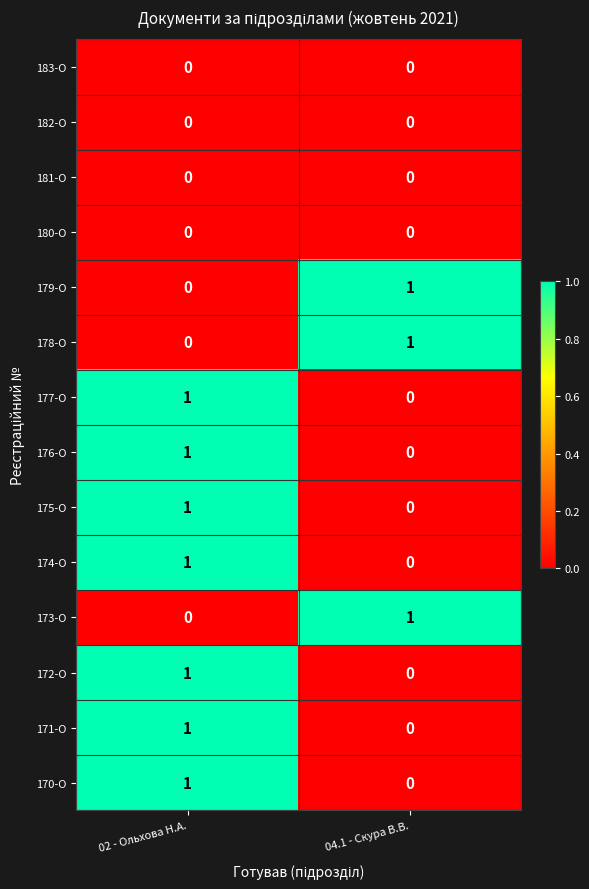

Reading left to right, extract all data points from this chart.

183-О: 02 - Ольхова Н.А.=0	04.1 - Скура В.В.=0
182-О: 02 - Ольхова Н.А.=0	04.1 - Скура В.В.=0
181-О: 02 - Ольхова Н.А.=0	04.1 - Скура В.В.=0
180-О: 02 - Ольхова Н.А.=0	04.1 - Скура В.В.=0
179-О: 02 - Ольхова Н.А.=0	04.1 - Скура В.В.=1
178-О: 02 - Ольхова Н.А.=0	04.1 - Скура В.В.=1
177-О: 02 - Ольхова Н.А.=1	04.1 - Скура В.В.=0
176-О: 02 - Ольхова Н.А.=1	04.1 - Скура В.В.=0
175-О: 02 - Ольхова Н.А.=1	04.1 - Скура В.В.=0
174-О: 02 - Ольхова Н.А.=1	04.1 - Скура В.В.=0
173-О: 02 - Ольхова Н.А.=0	04.1 - Скура В.В.=1
172-О: 02 - Ольхова Н.А.=1	04.1 - Скура В.В.=0
171-О: 02 - Ольхова Н.А.=1	04.1 - Скура В.В.=0
170-О: 02 - Ольхова Н.А.=1	04.1 - Скура В.В.=0